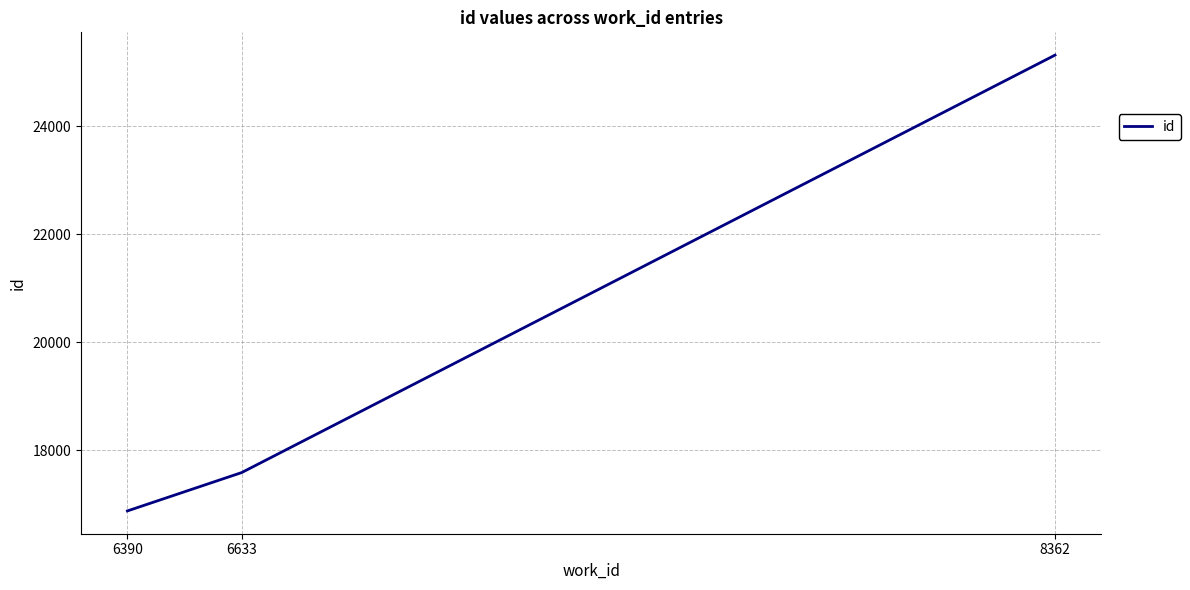

Is it true that the value at 6390 is 24268?

False